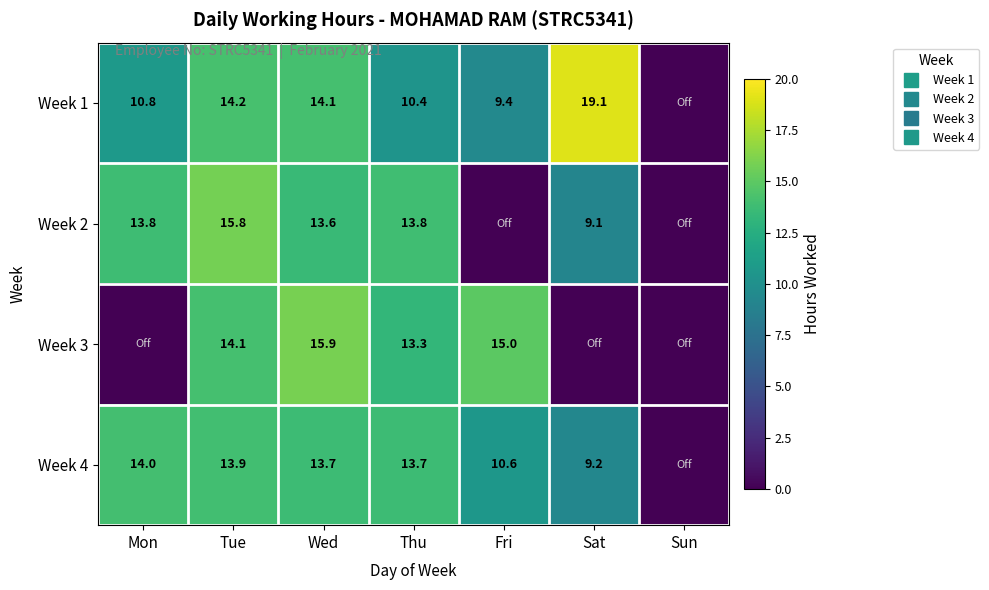

At which category is the sum across all series the highest?

Tue